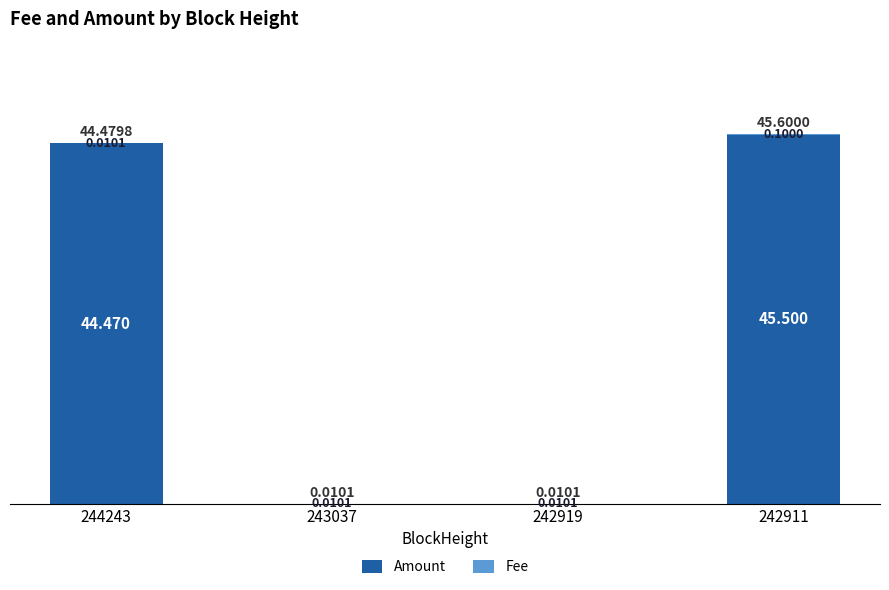

List the series in order of their overall mean, lowest first.

Fee, Amount